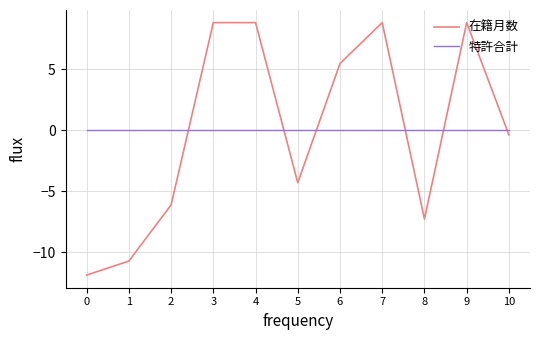

How many values in 在籍月数 are below zero?

6